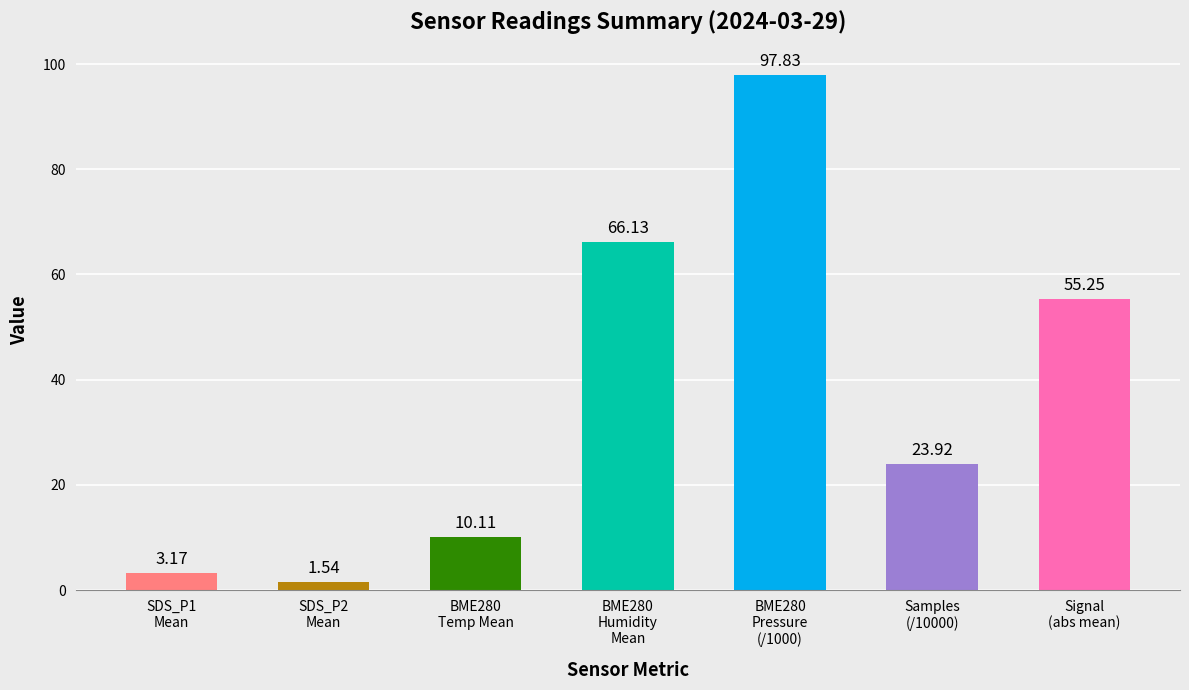

What is the difference between the second highest and second lowest values?

63.0